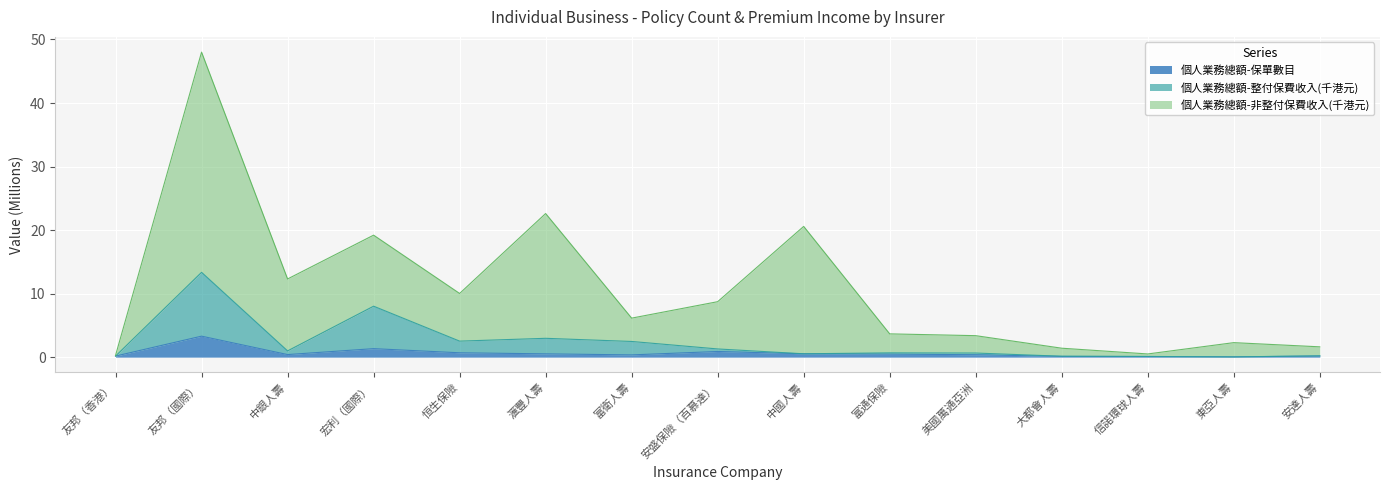

The value of 個人業務總額-保單數目 at 安達人壽 is 0.1. True or false?

False